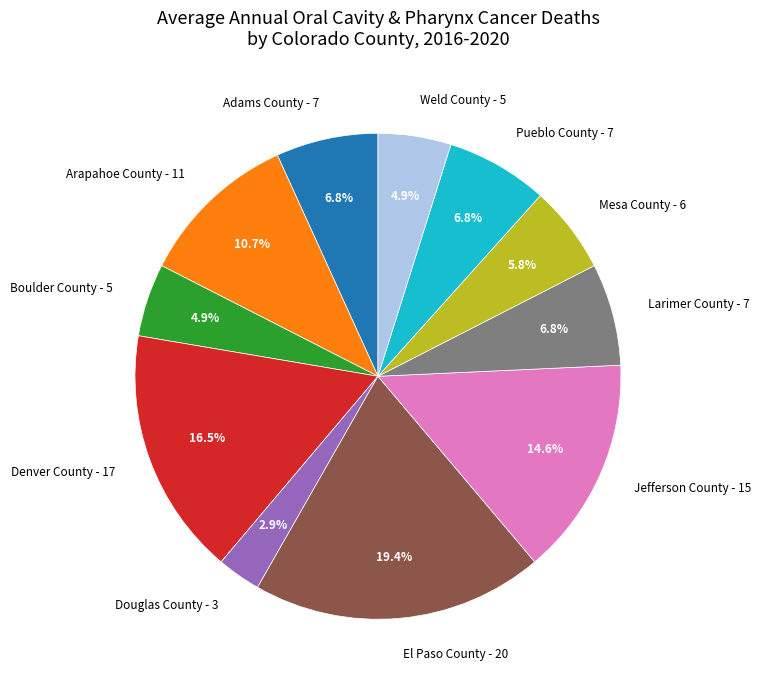

True or false: Arapahoe County accounts for 11% of the total.

True